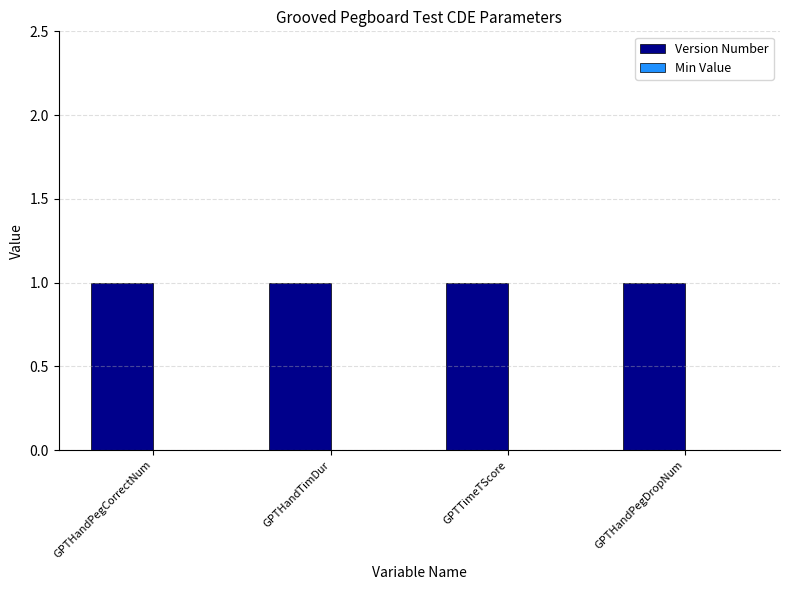

Which series has the largest total across all categories?

Version Number